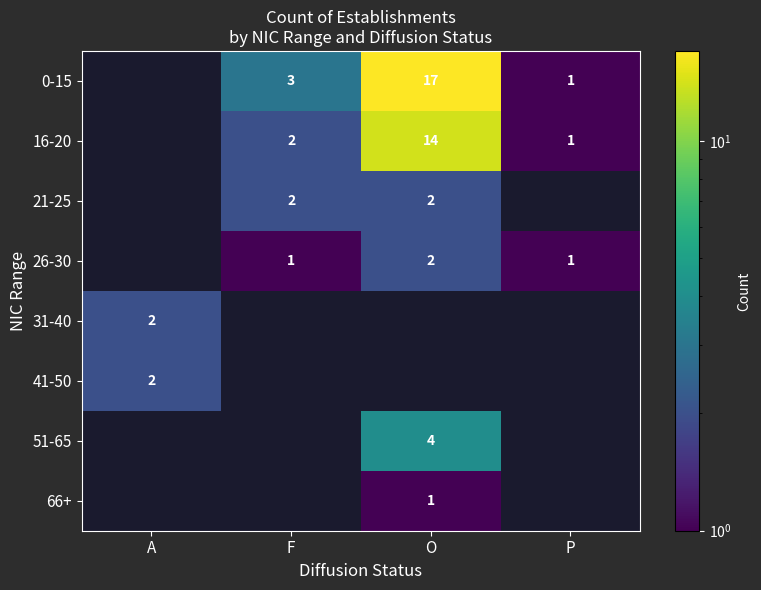

What is the greatest value displayed?

17.0